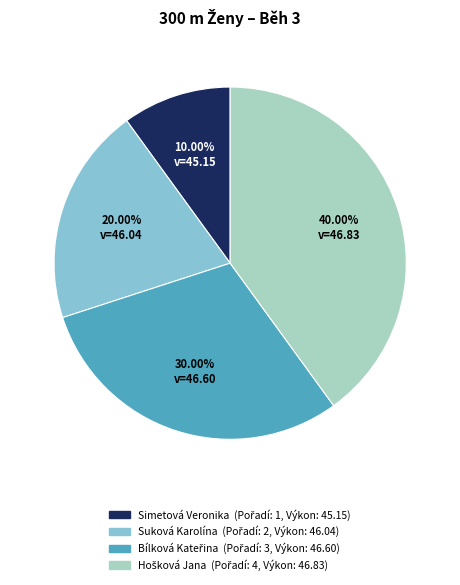

Which slice is the smallest?

Simetová Veronika